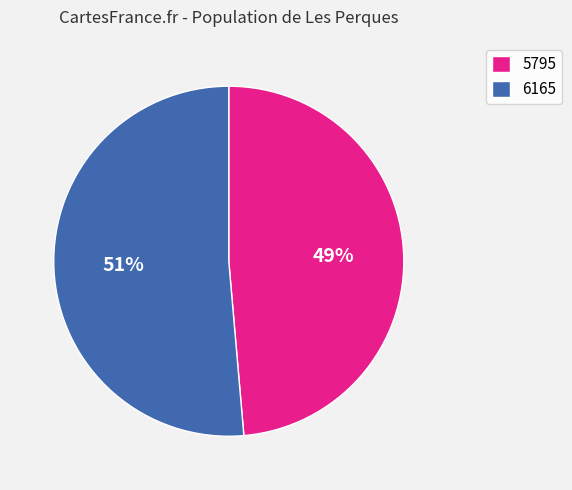

Combined, do 6165 and 5795 account for over 50%?

Yes